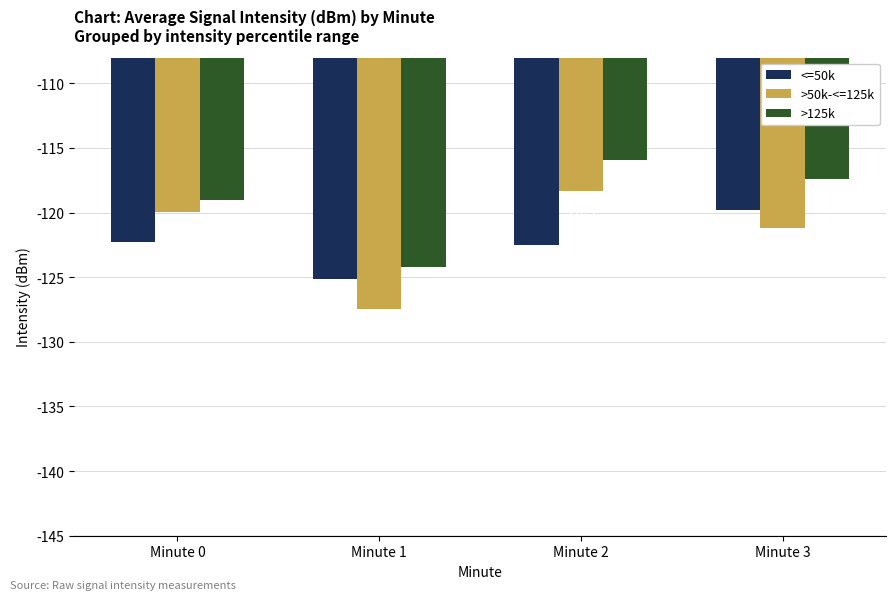

What value does the >50k-<=125k series have at Minute 0?

-120.0